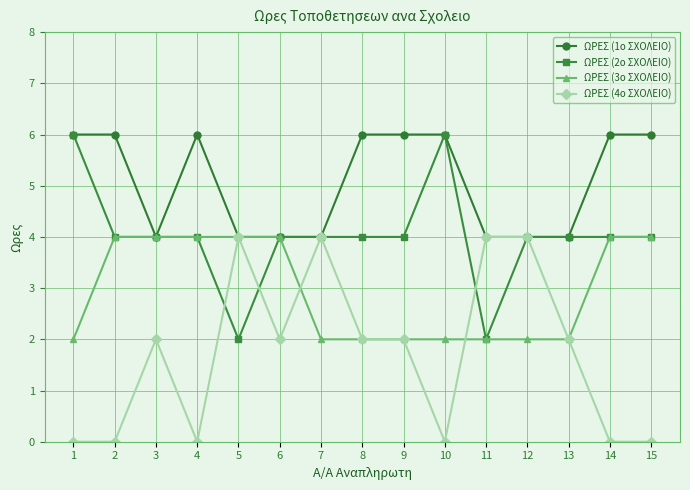

What are all the series names shown in the legend?

ΩΡΕΣ (1o ΣΧΟΛΕΙΟ), ΩΡΕΣ (2o ΣΧΟΛΕΙΟ), ΩΡΕΣ (3o ΣΧΟΛΕΙΟ), ΩΡΕΣ (4o ΣΧΟΛΕΙΟ)